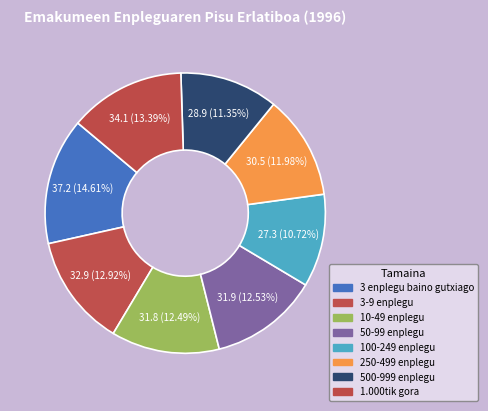

Count the number of slices in the pie.

8